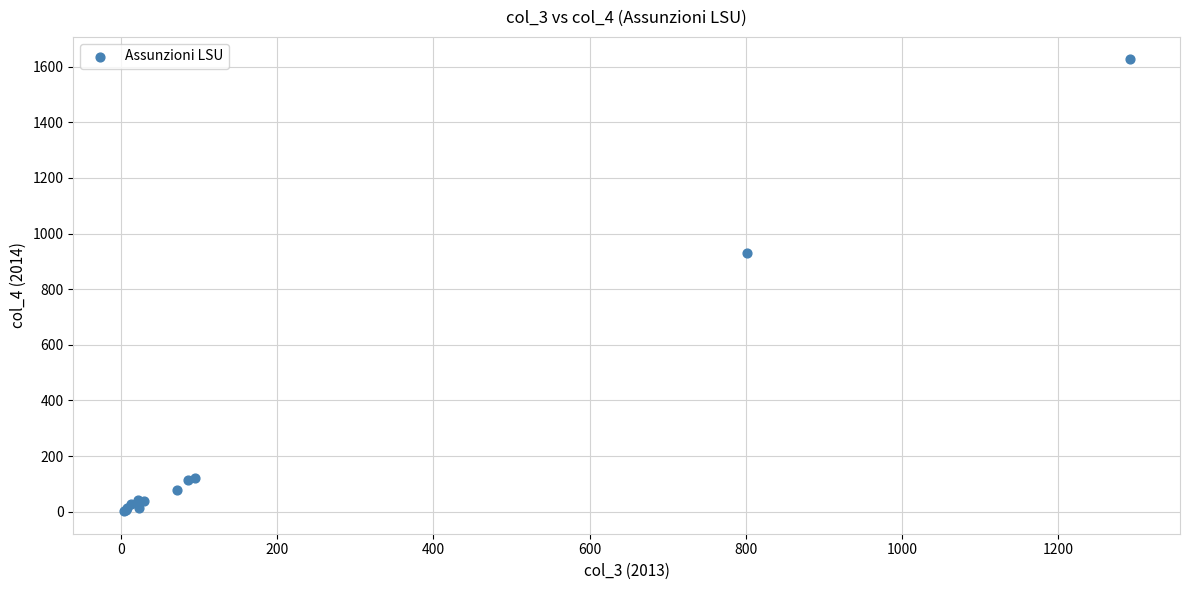

What Y value in the scatter plot is closest to 814?

929